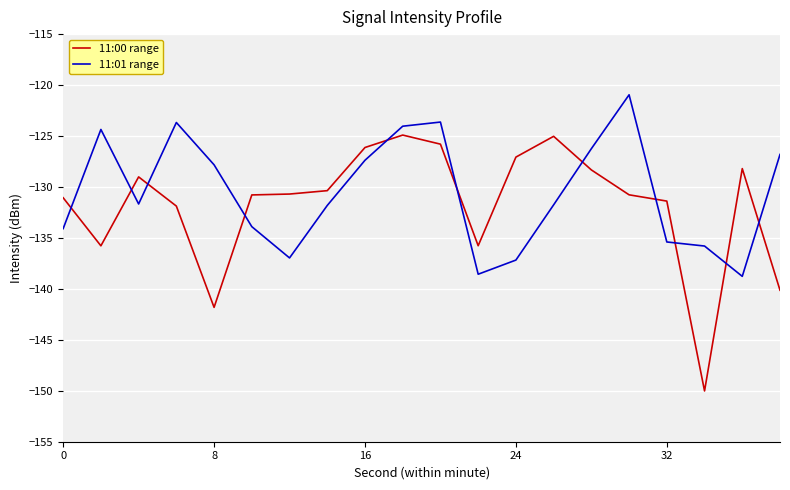

How many values in the 11:01 range series exceed -131?

9